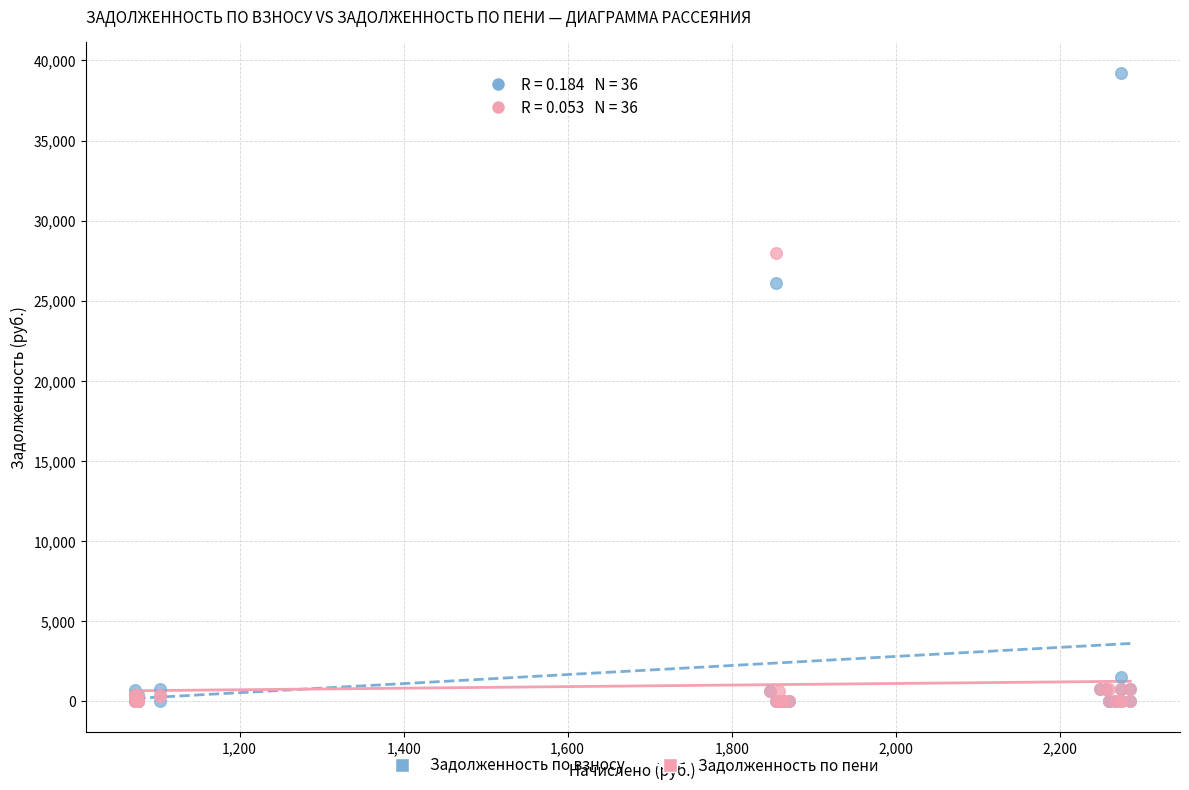

Which series reaches the maximum Y coordinate?

Задолженность по взносу